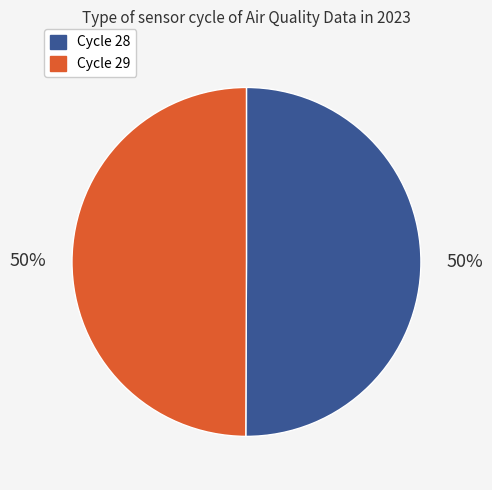

To the nearest percent, what is the average slice percentage?

50%